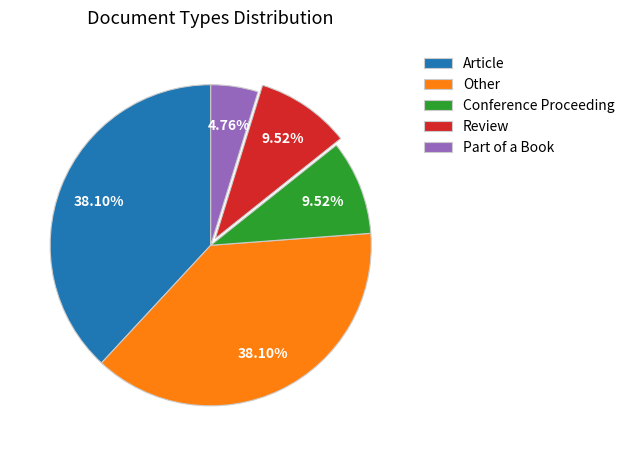

To the nearest percent, what portion does Part of a Book represent?

5%